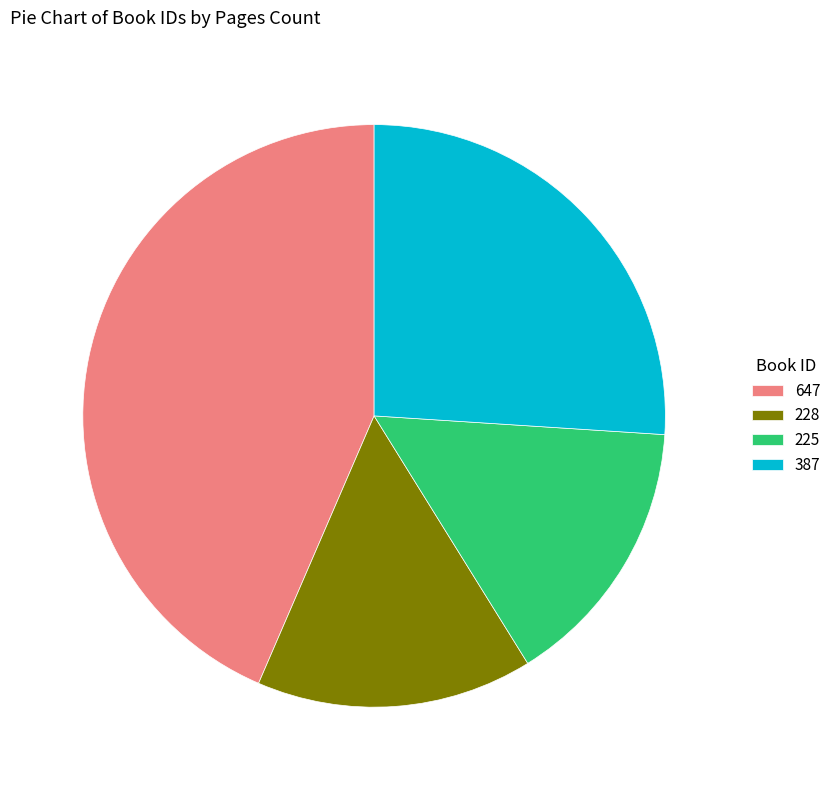

Do 387 and 225 together represent more than half of the pie?

No